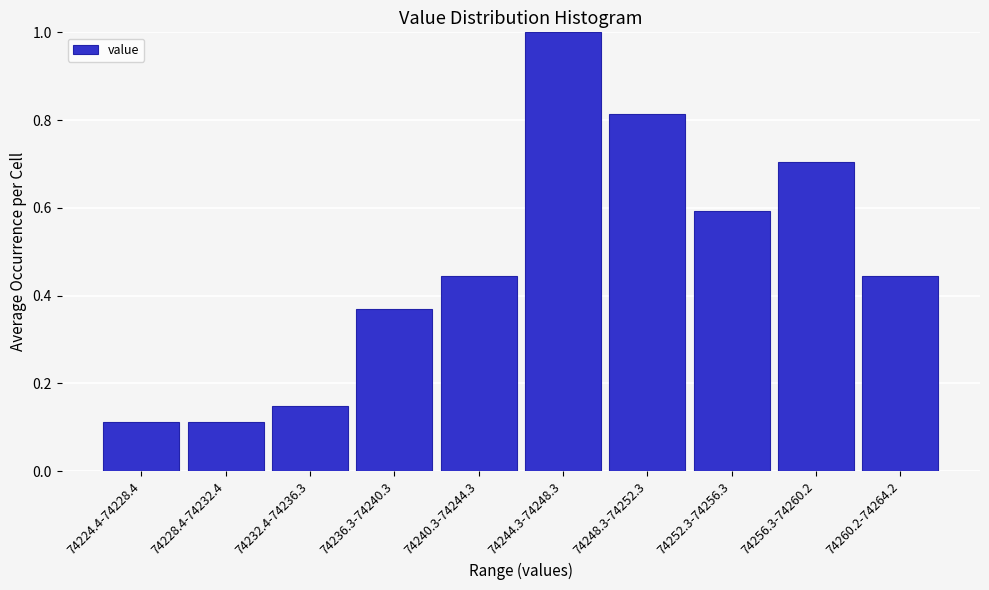

What is the difference between the maximum and minimum values?

0.9